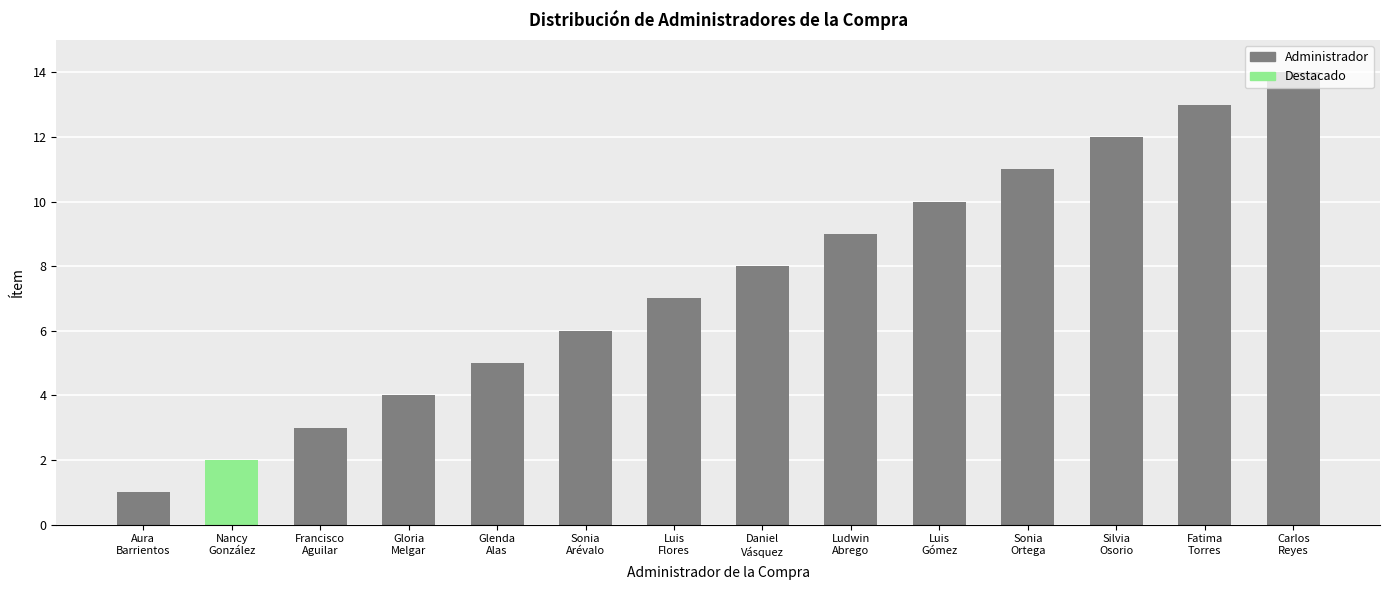

What is the greatest value displayed?

14